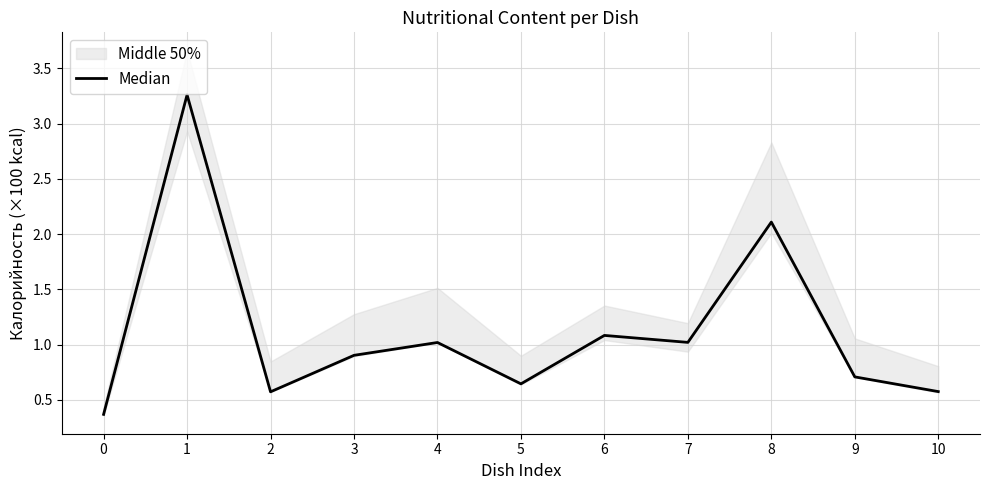

What value does the data have at 0?

0.4